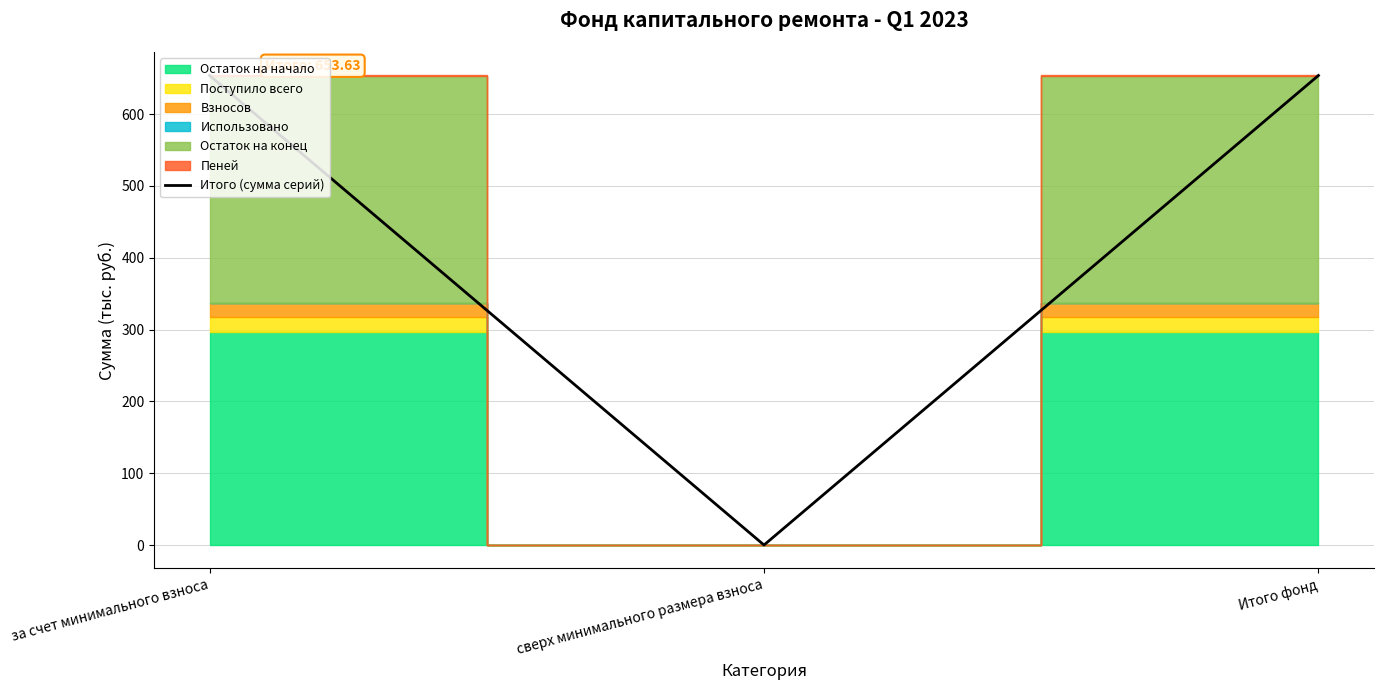

Is it true that the value at Итого фонд is 653.6?

True